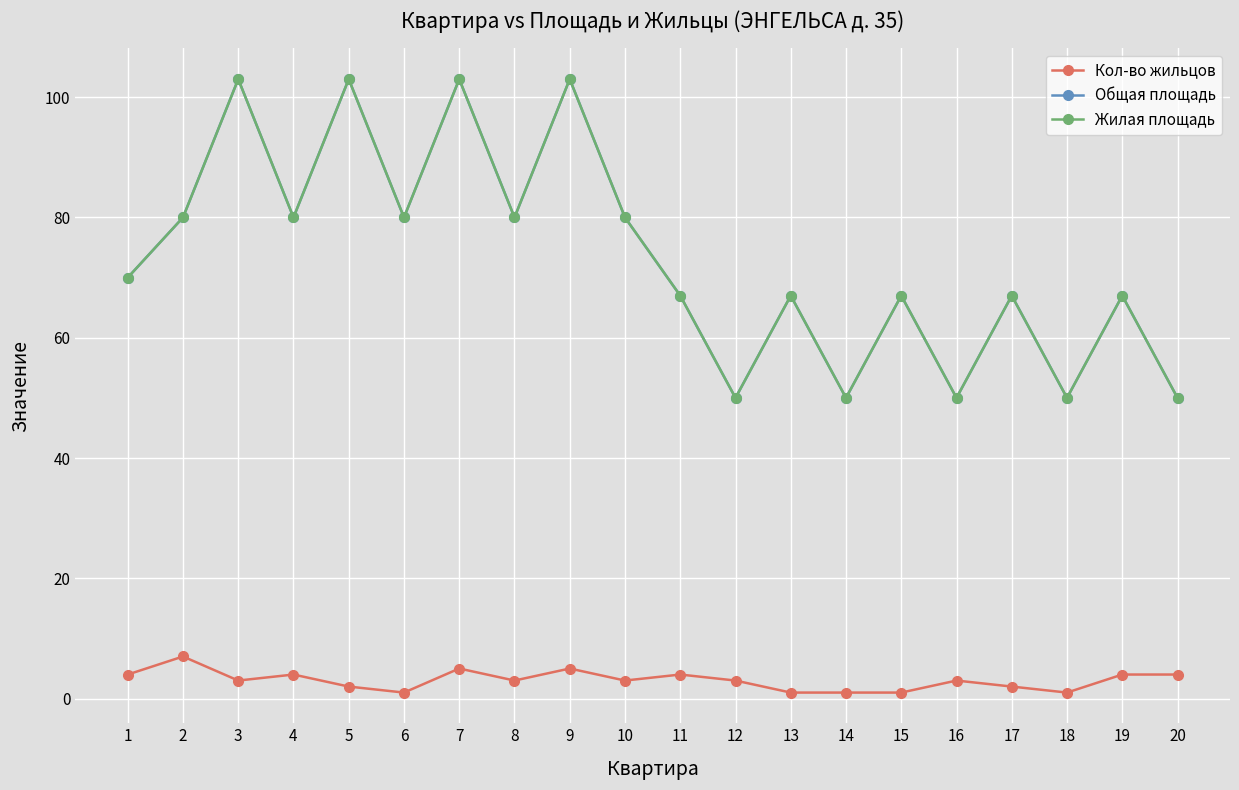

What is the difference between the second highest and minimum values in the Кол-во жильцов series?

4